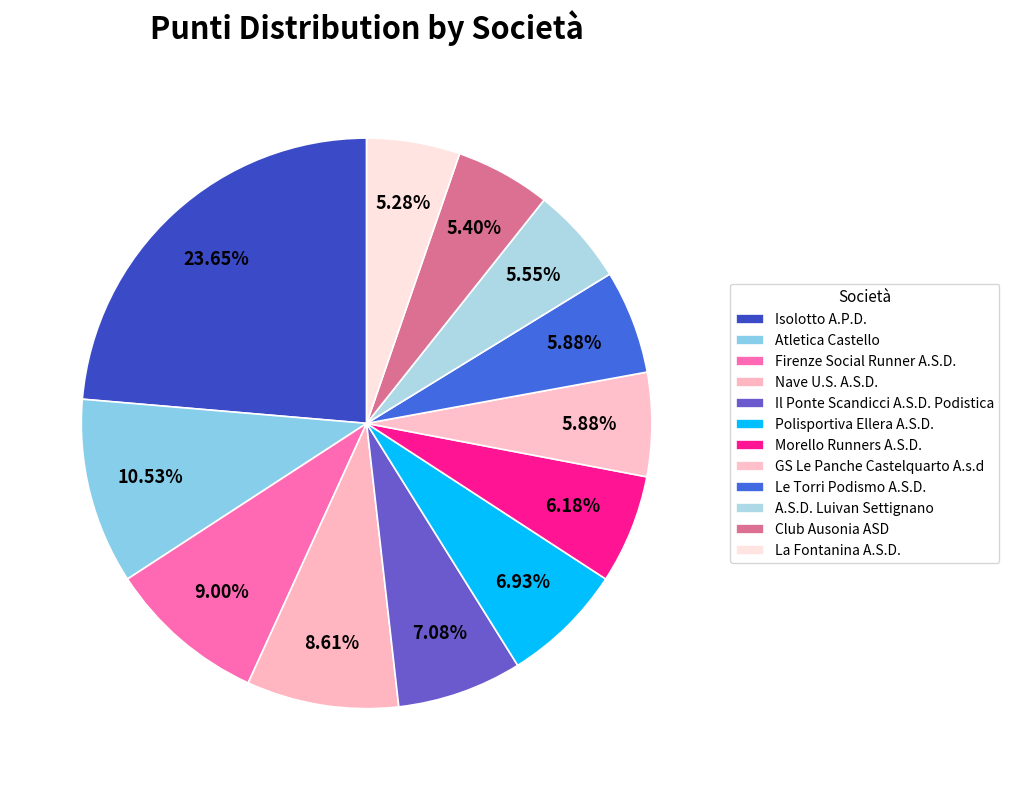

Is there any slice that represents more than half of the pie?

No